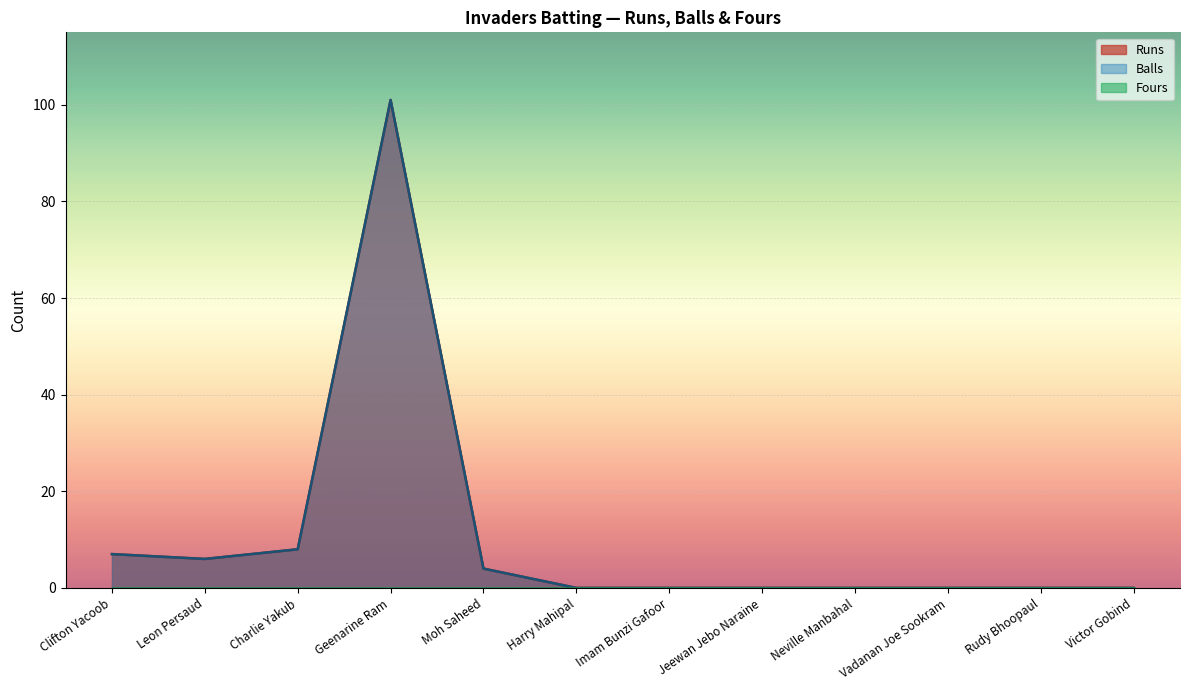

Where is Runs nearest to the value 50?

Charlie Yakub